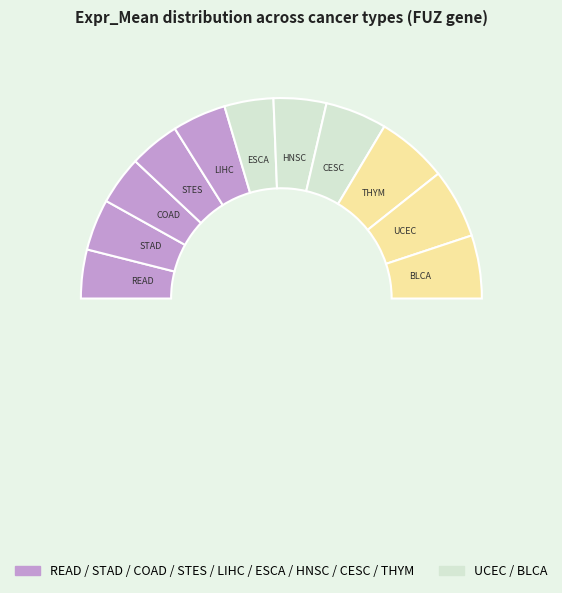

How many segments does this pie chart have?

11